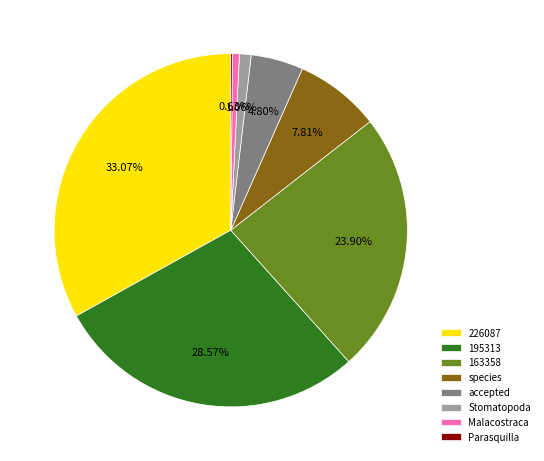

Is there a majority slice in this chart?

No